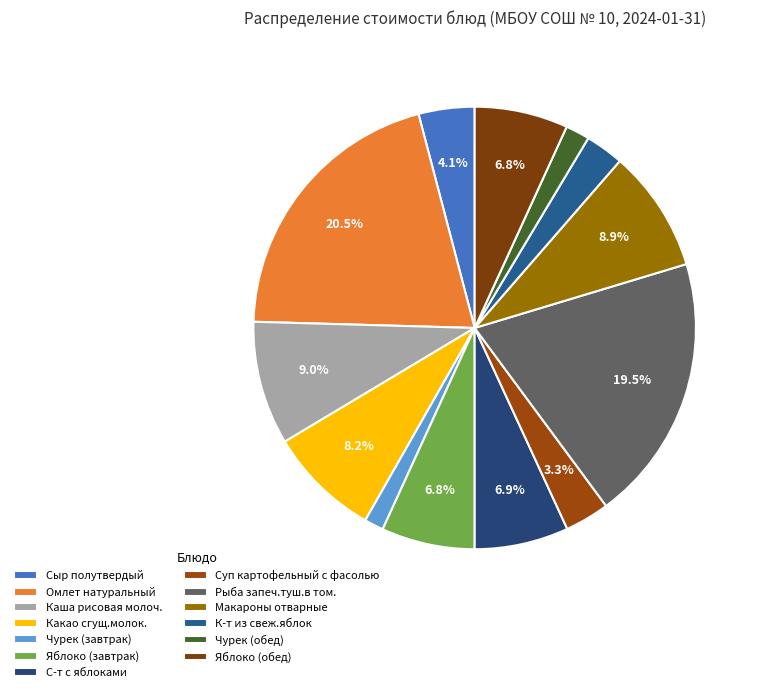

Is there a majority slice in this chart?

No